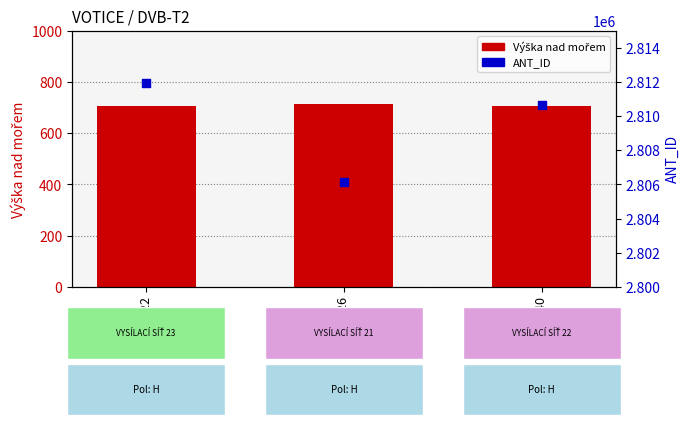

Is the value of ANT_ID at Kanál 40 greater than the value of Výška nad mořem at Kanál 26?

Yes